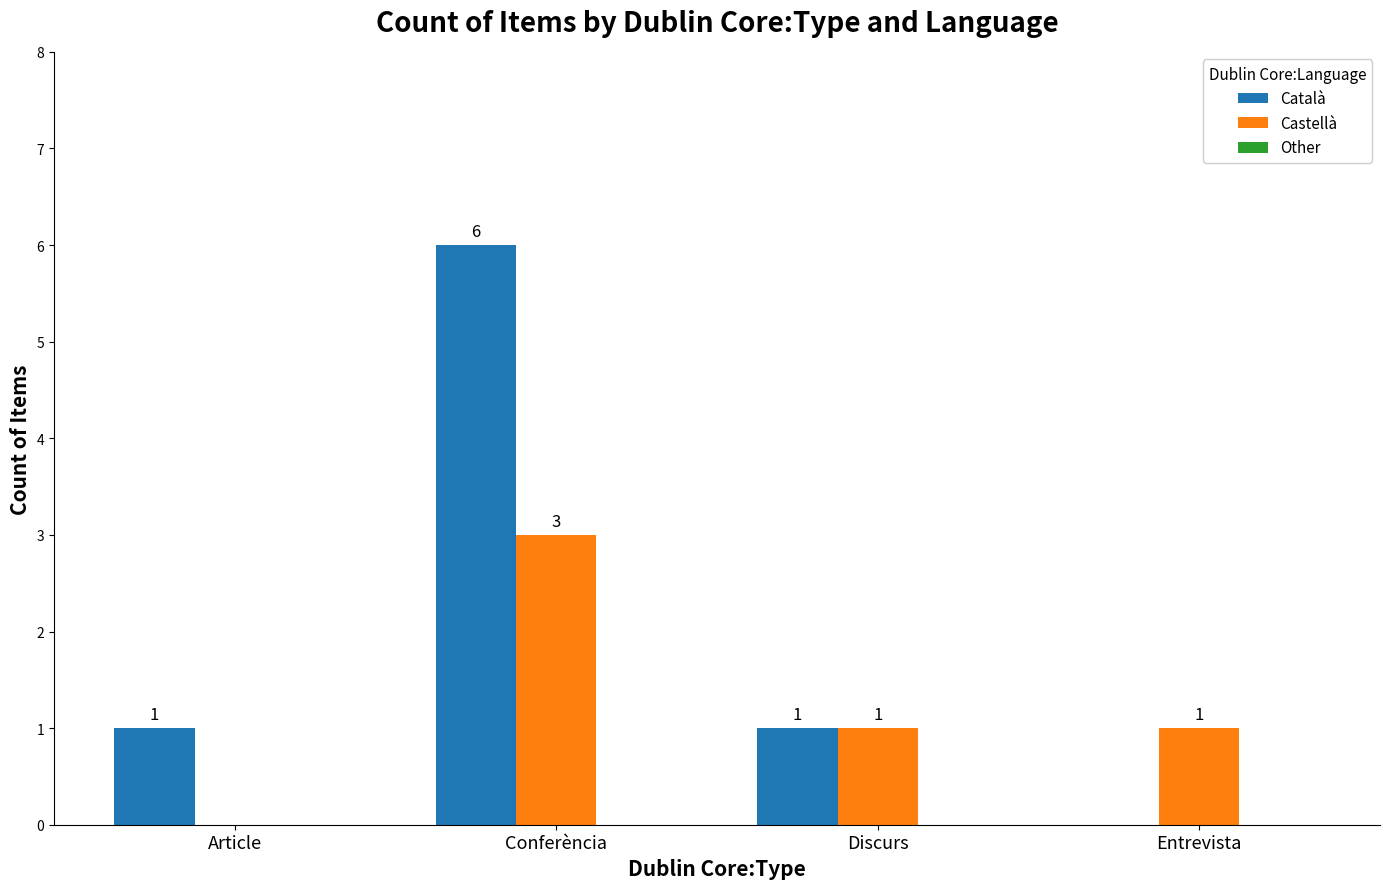

The value of Castellà at Conferència is 3. True or false?

True